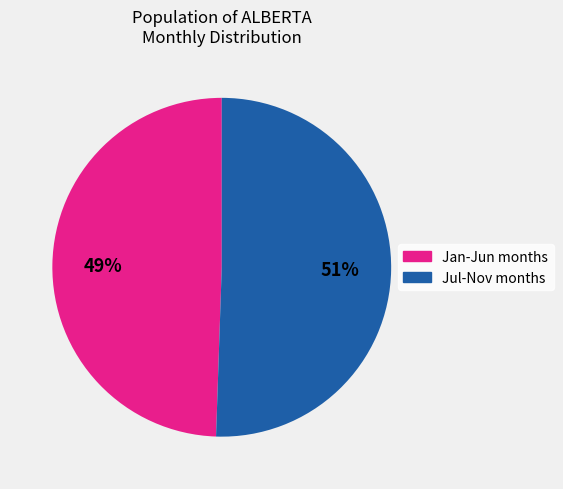

Does any single category account for the majority?

Yes